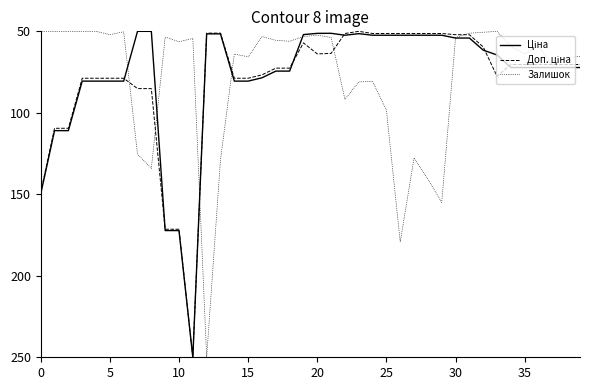

What is the maximum value shown in the chart?

250.0